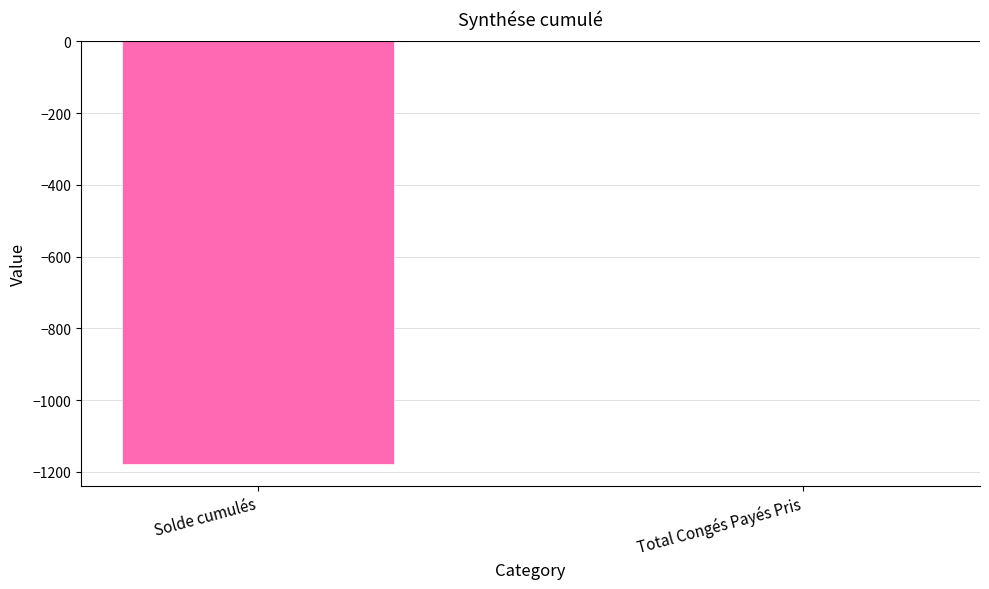

Is it true that the value at Solde cumulés is -1178.9?

True